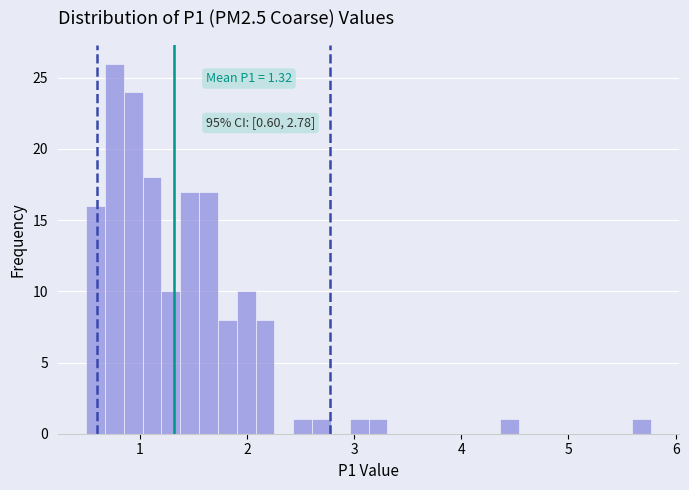

Read against the x-axis, roughly where is the centre of the tallest bar?

0.8